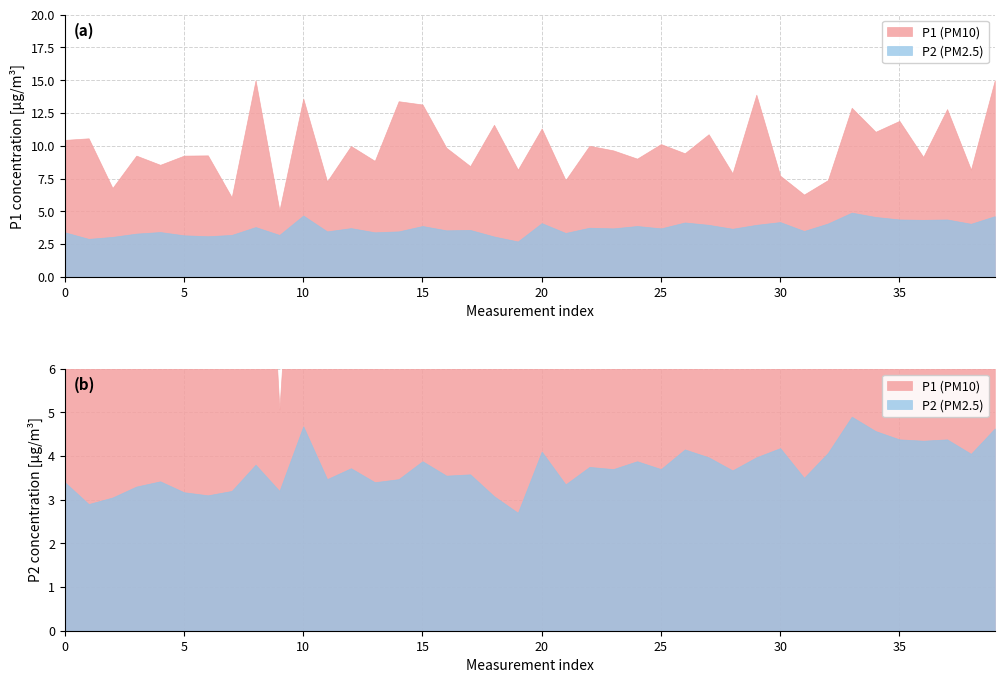

Is it true that P1 equals 15.0 at 39?

True